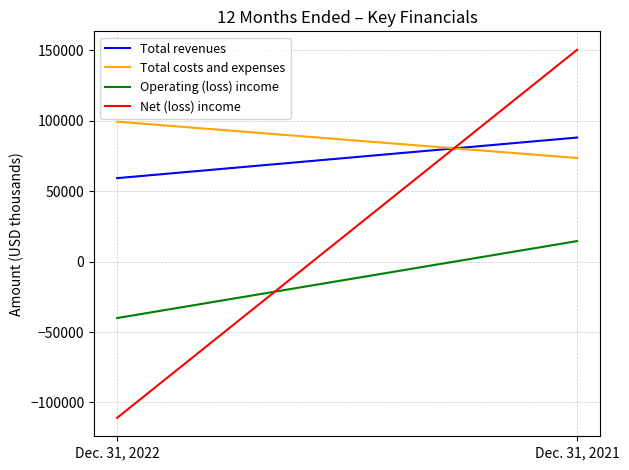

Where is Net (loss) income nearest to the value 19713?

Dec. 31, 2022